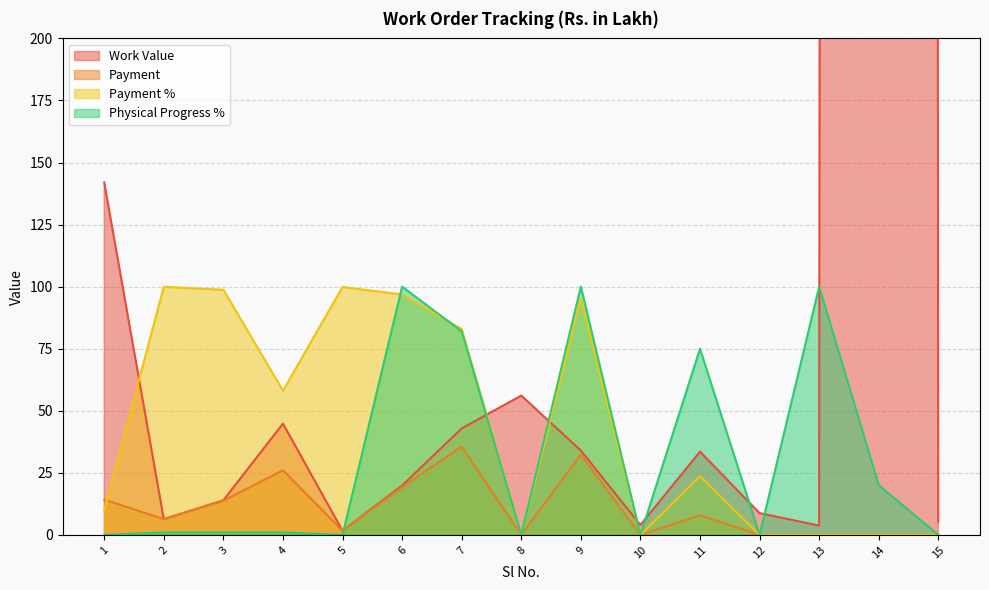

How many interior local peaks does the Payment series have?

4